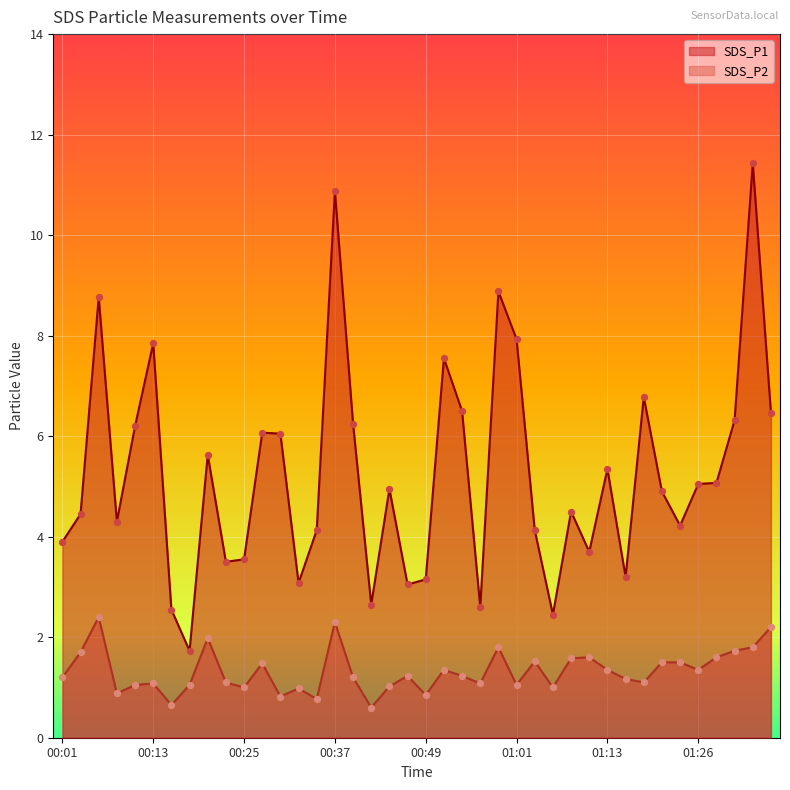

At how many categories does at least one series exceed 8?

4